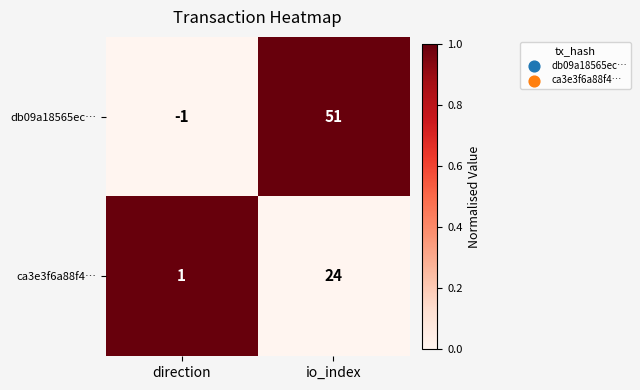

Which series has the largest range (max minus min)?

db09a18565ec…